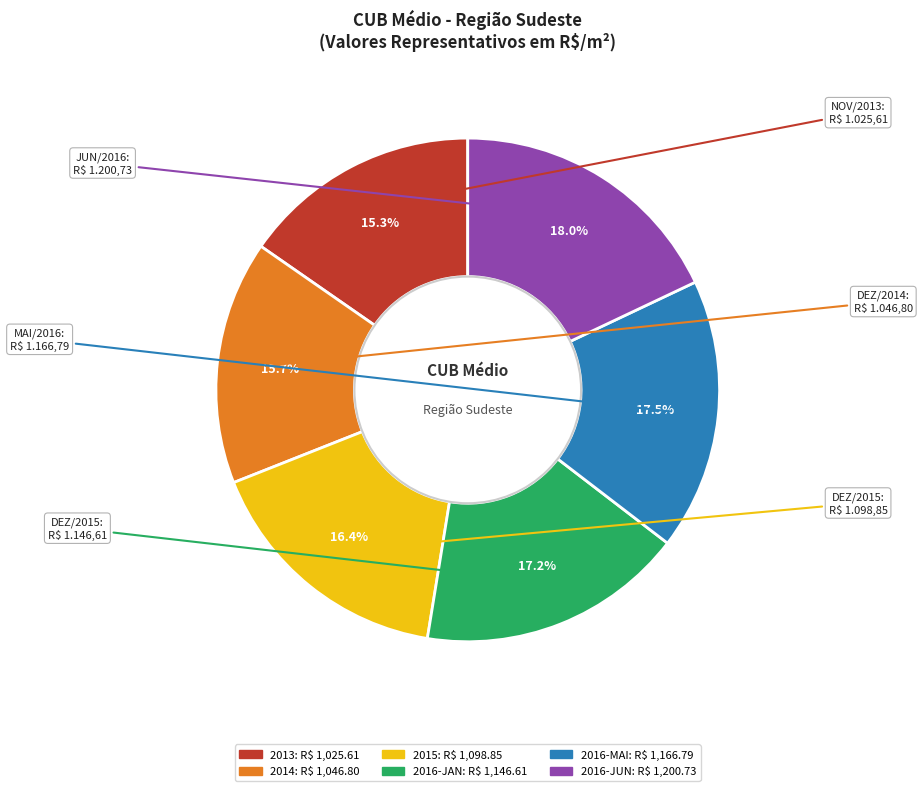

What is the largest slice in the pie chart?

2016-JUN